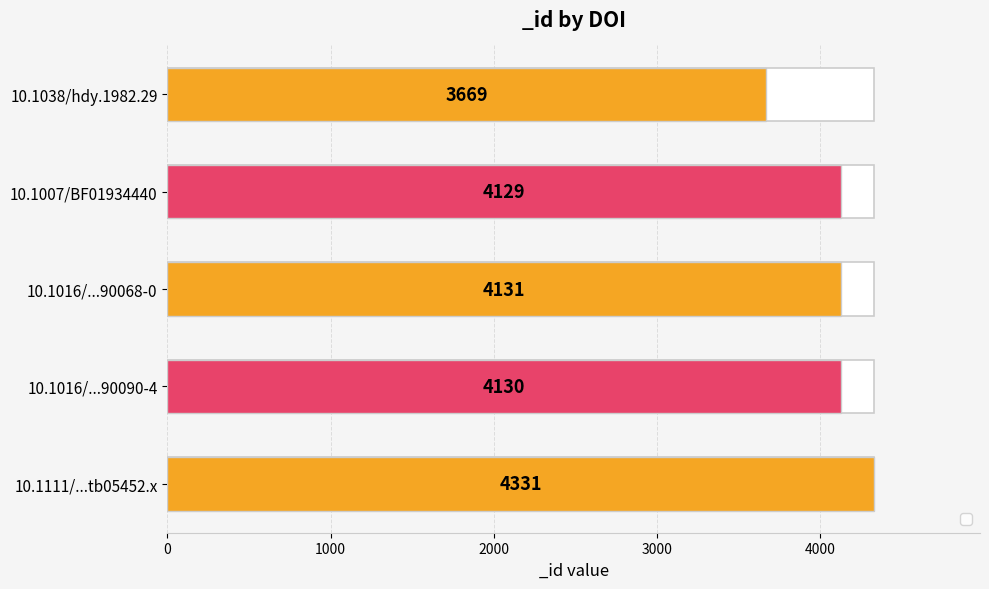

What is the minimum value shown in the chart?

3669